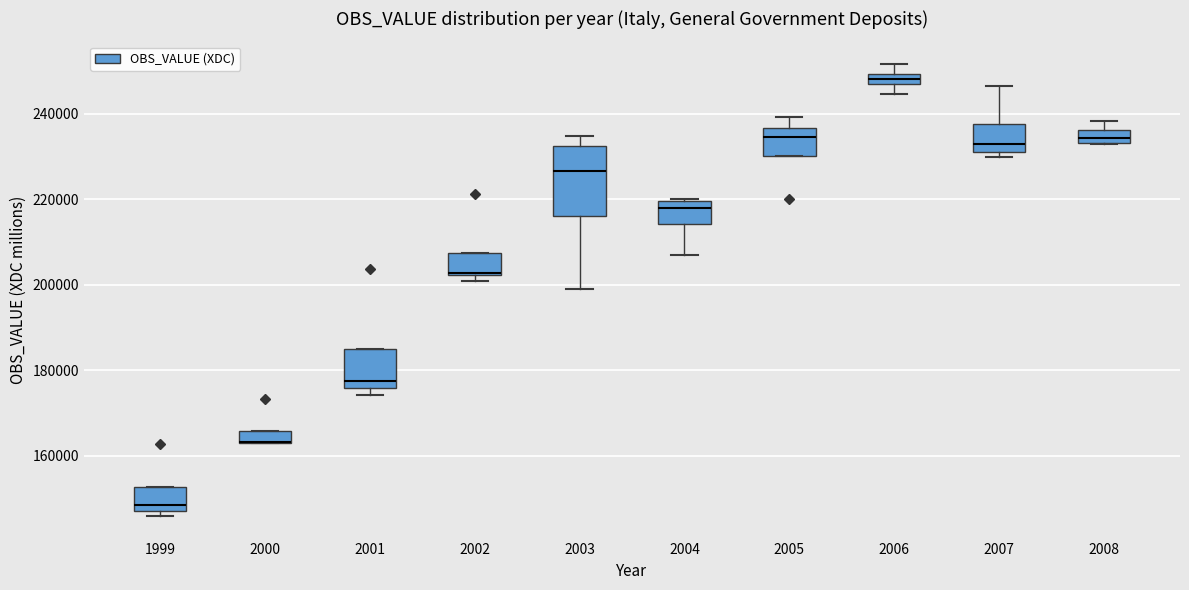

Which box is the tallest, from its lower edge to its upper edge?

2003